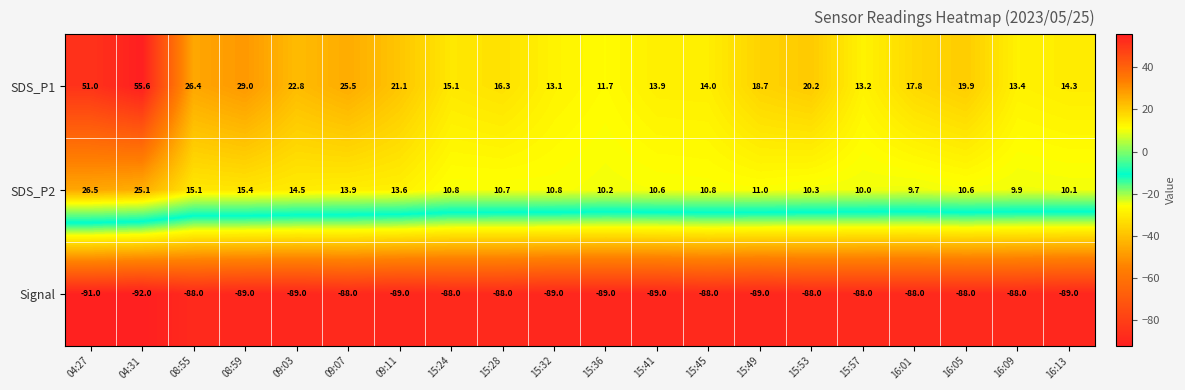

At 16:01, list the series in order from smallest to largest.

Signal, SDS_P2, SDS_P1